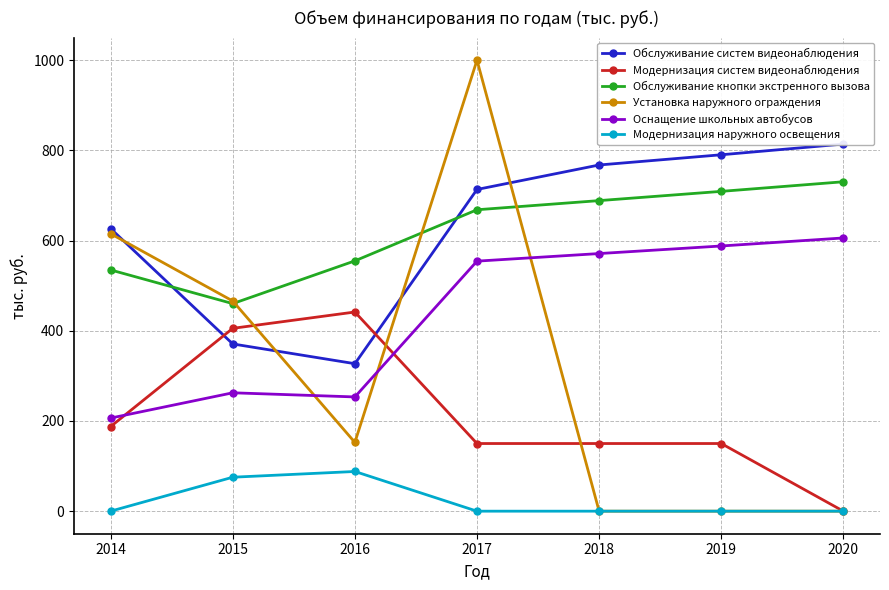

In Обслуживание систем видеонаблюдения, how many points are lower than both neighbors (excluding endpoints)?

1